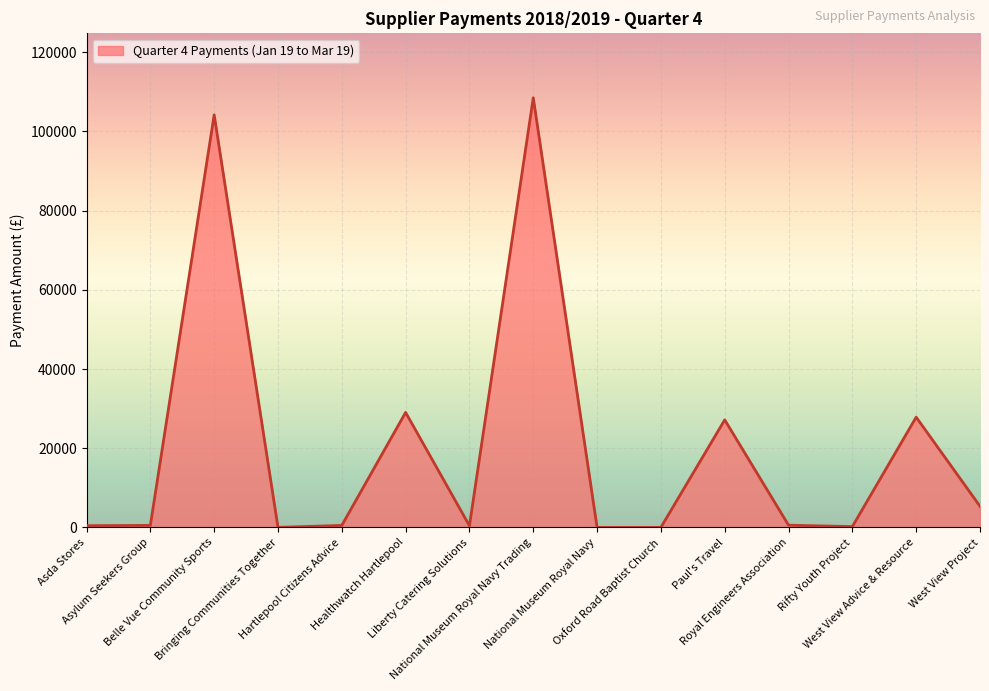

Which label corresponds to the smallest value in the chart?

Bringing Communities Together